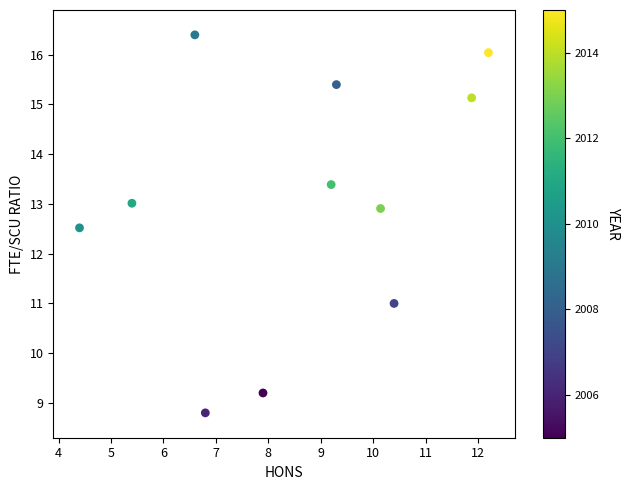

What is the average Y value?

13.1